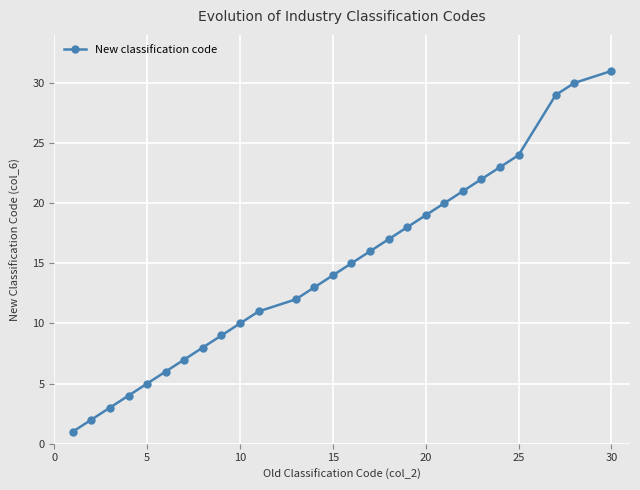

What is the sum of all values?

390